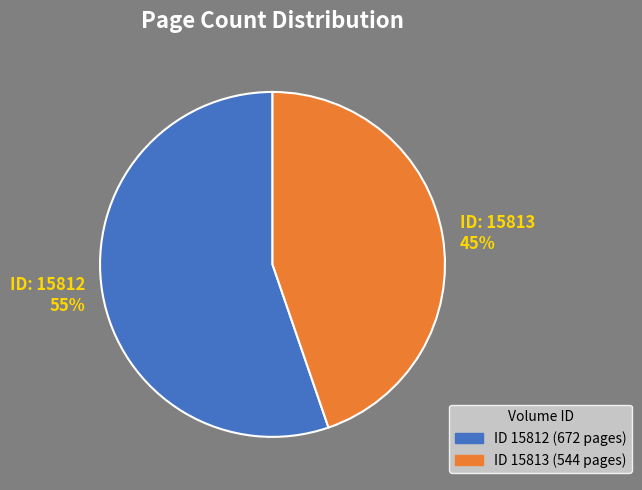

Is there any slice that represents more than half of the pie?

Yes